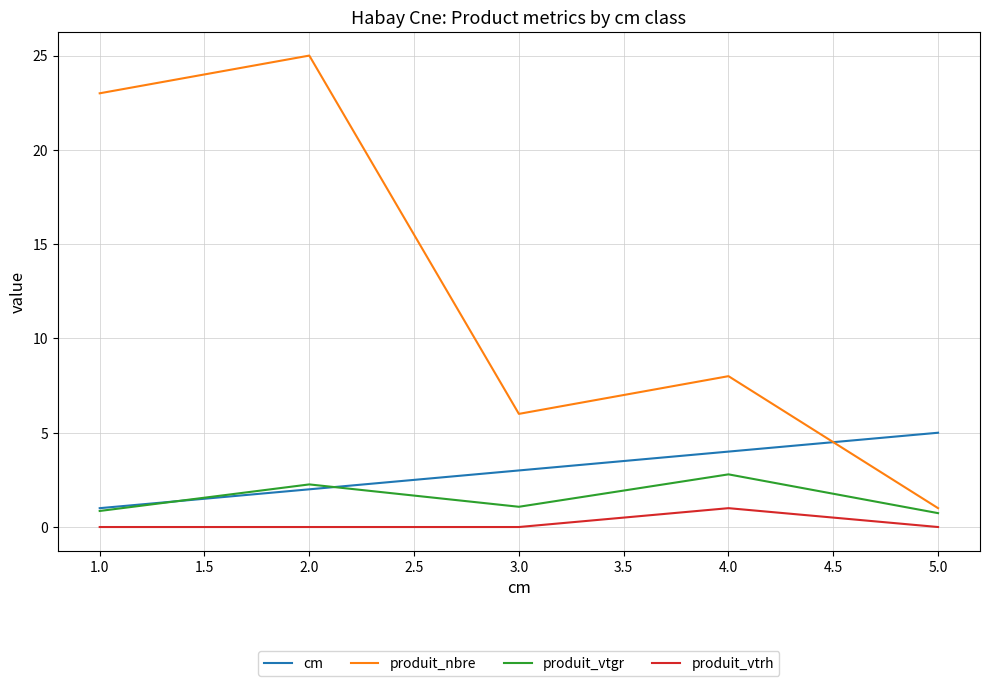

At which category is the sum across all series the highest?

2.0